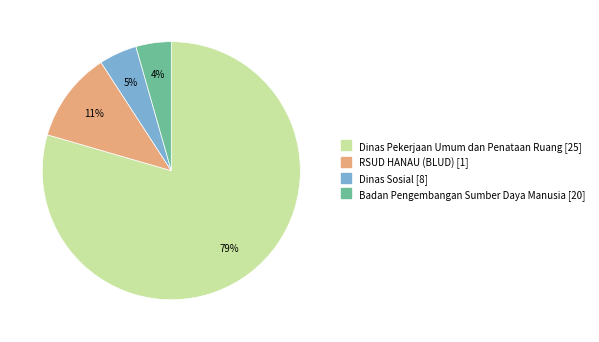

Which category has the biggest portion of the pie?

Dinas Pekerjaan Umum dan Penataan Ruang